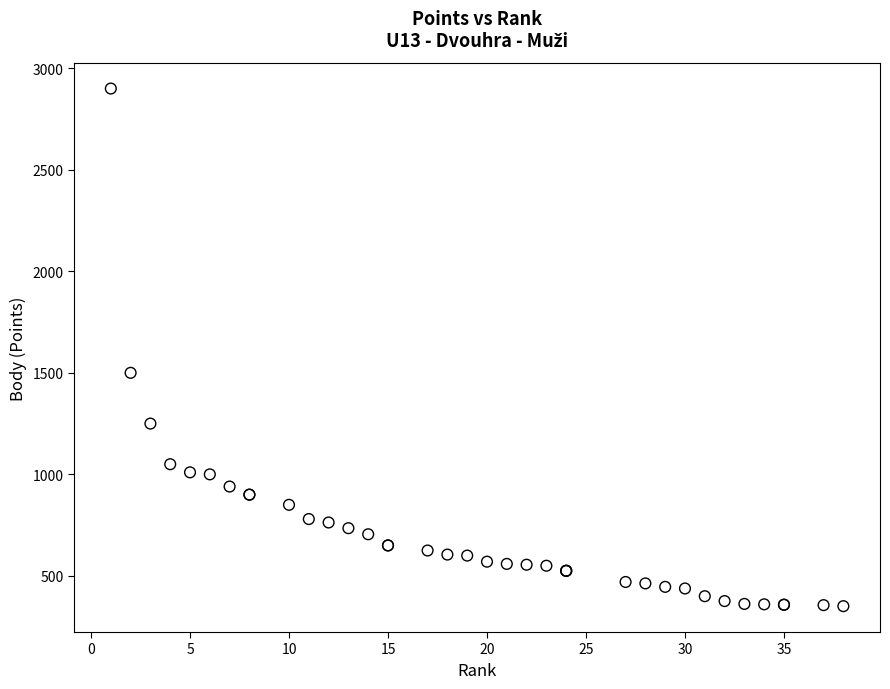

What Y value in the scatter plot is closest to 1625?

1500